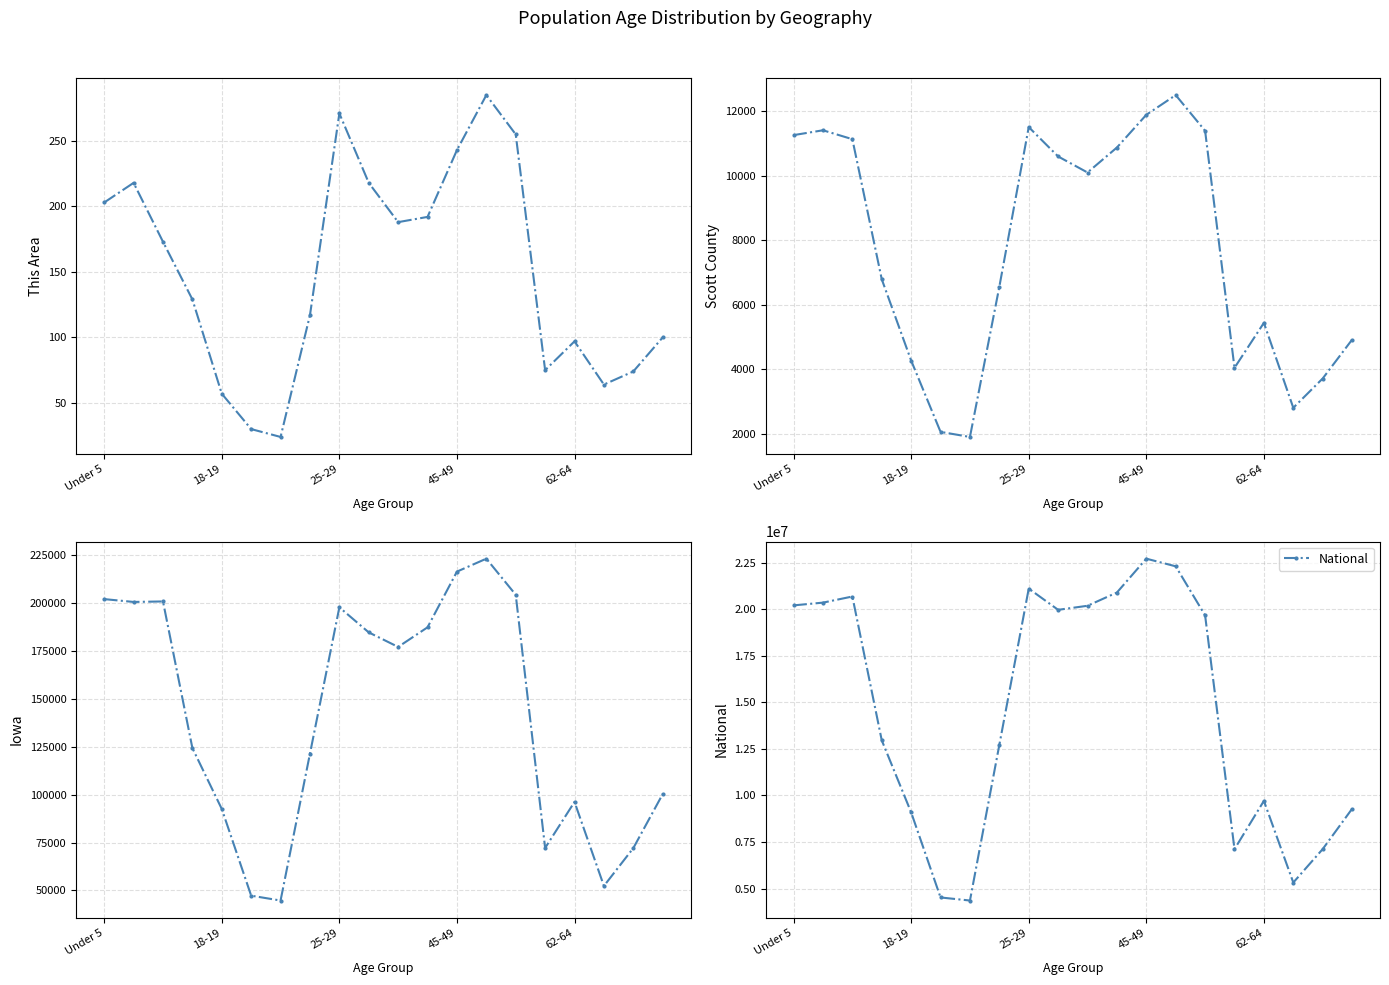

True or false: National and Iowa cross at least once.

False